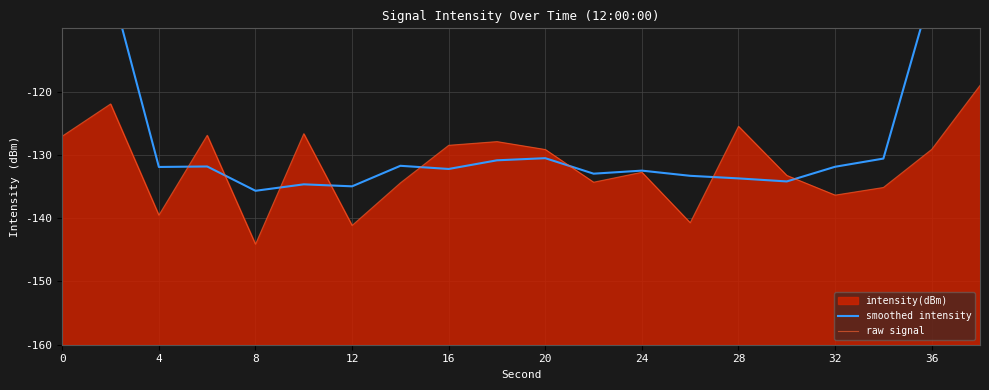

Reading left to right, what are all the values shown in this chart?

smoothed intensity: -77.7	-103.1	-131.9	-131.8	-135.7	-134.7	-135.0	-131.7	-132.2	-130.9	-130.5	-133.0	-132.5	-133.3	-133.7	-134.2	-131.9	-130.6	-103.9	-76.7
raw signal: -127.0	-121.9	-139.5	-126.9	-144.1	-126.7	-141.2	-134.4	-128.5	-127.9	-129.2	-134.3	-132.7	-140.7	-125.5	-133.2	-136.4	-135.2	-129.1	-119.0